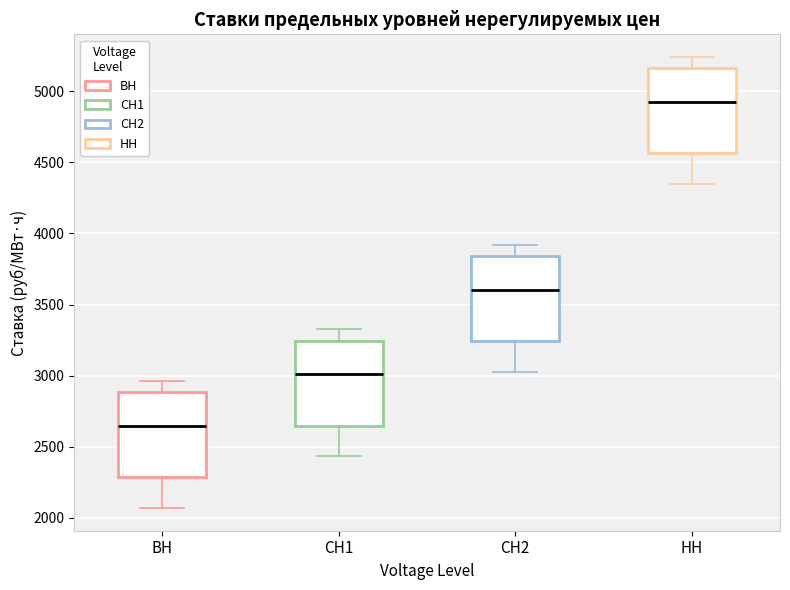

Reading left to right, transcribe this box plot: for each box, give where its median line is, the range the box spans, and where its two whiskers end, as read against the y-axis. The values are not printed on the chart, so give them approximately, as read against the axis.

ВН: median 2650, box 2300 to 2900, whiskers 2050 to 2950
СН1: median 3000, box 2650 to 3250, whiskers 2450 to 3350
СН2: median 3600, box 3250 to 3850, whiskers 3050 to 3900
НН: median 4900, box 4550 to 5150, whiskers 4350 to 5250